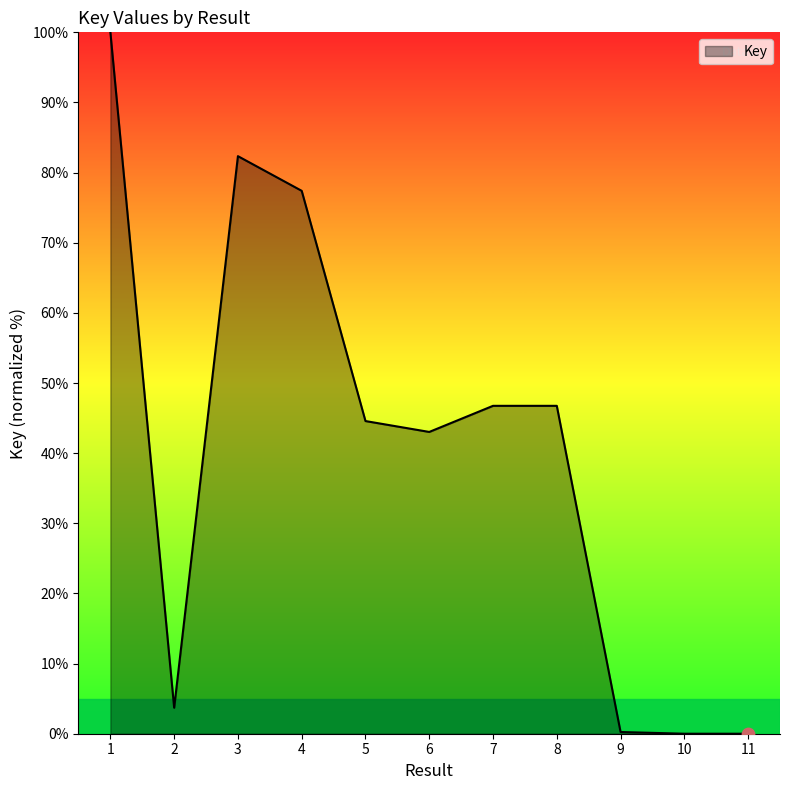

Between 7 and 2, which is larger?

7